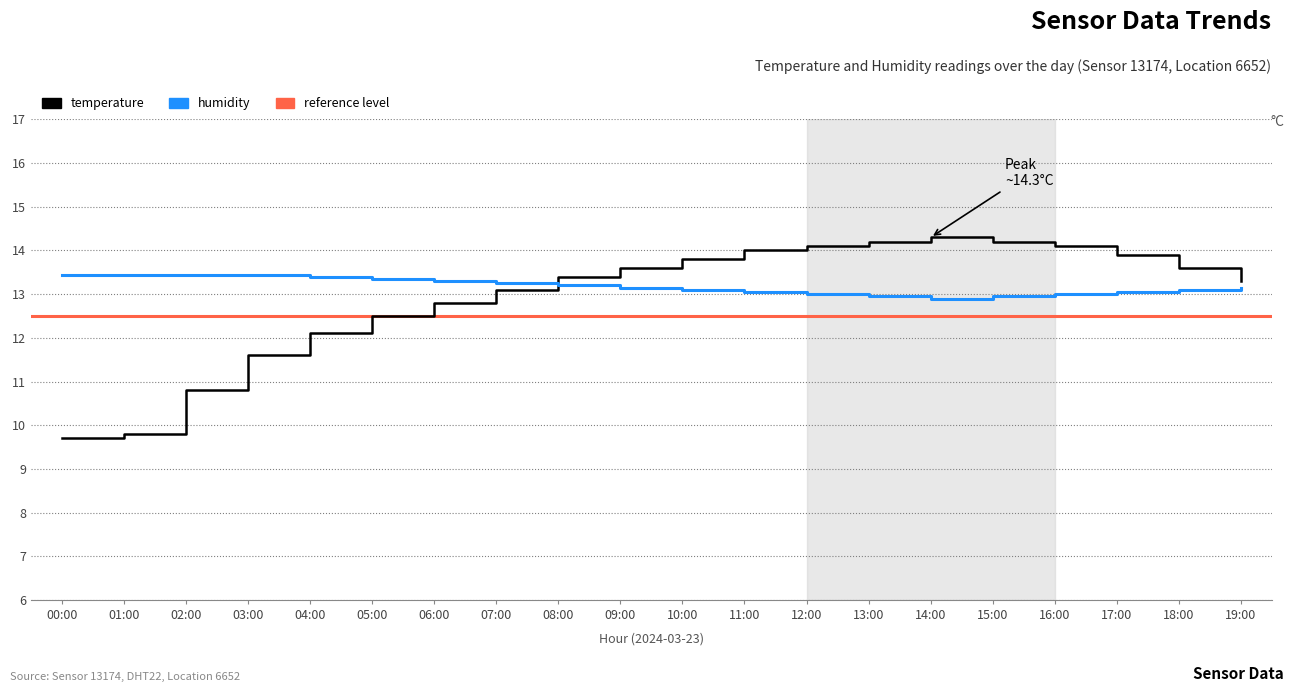

How many times do temperature and humidity cross each other?

1